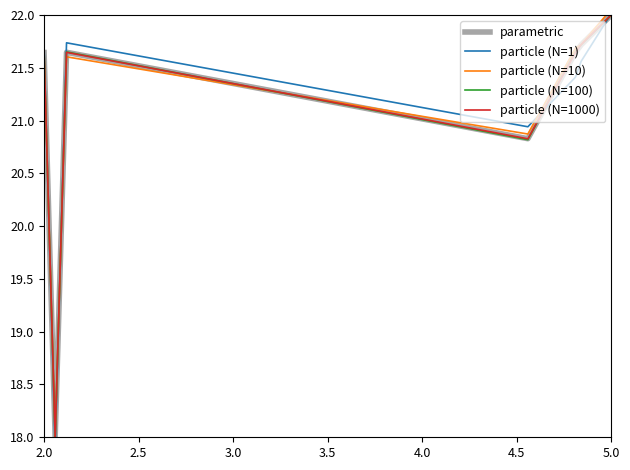

True or false: particle (N=100) has a value of 22.0 at 5.0.

True